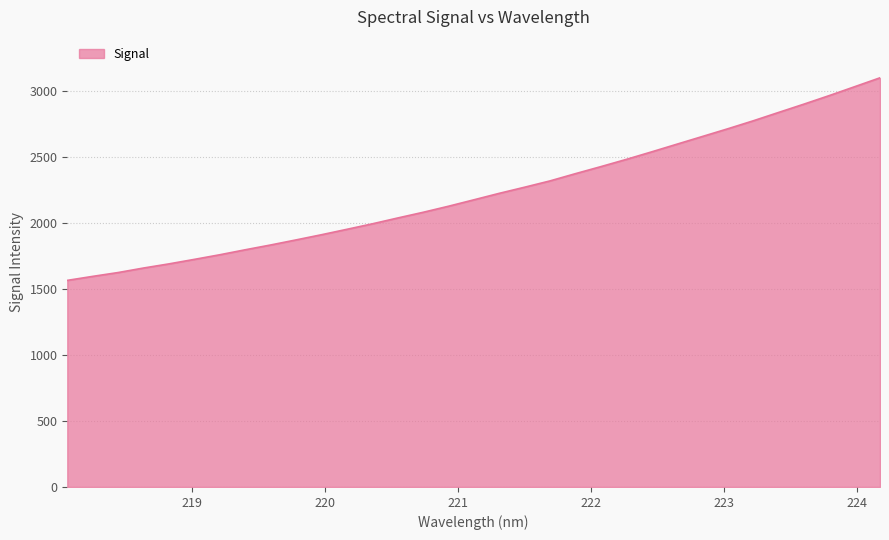

What is the maximum value shown in the chart?

3101.1